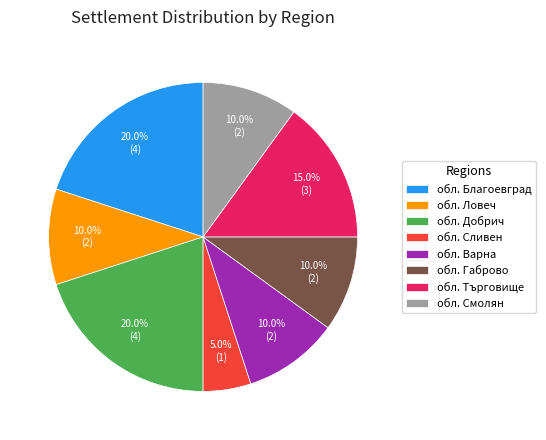

To the nearest percent, what portion does обл. Сливен represent?

5%